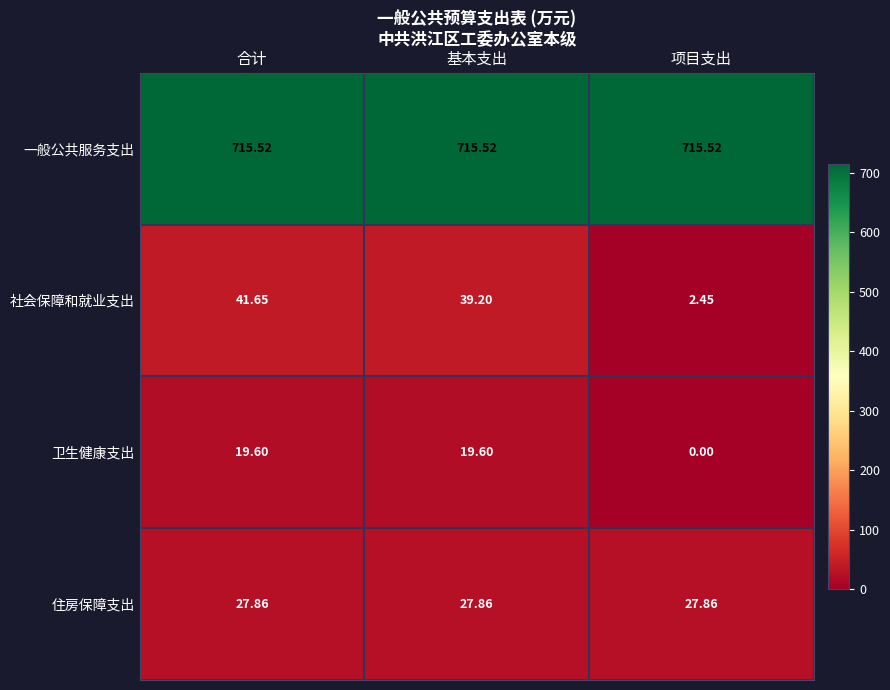

Which series has the largest total across all categories?

一般公共服务支出